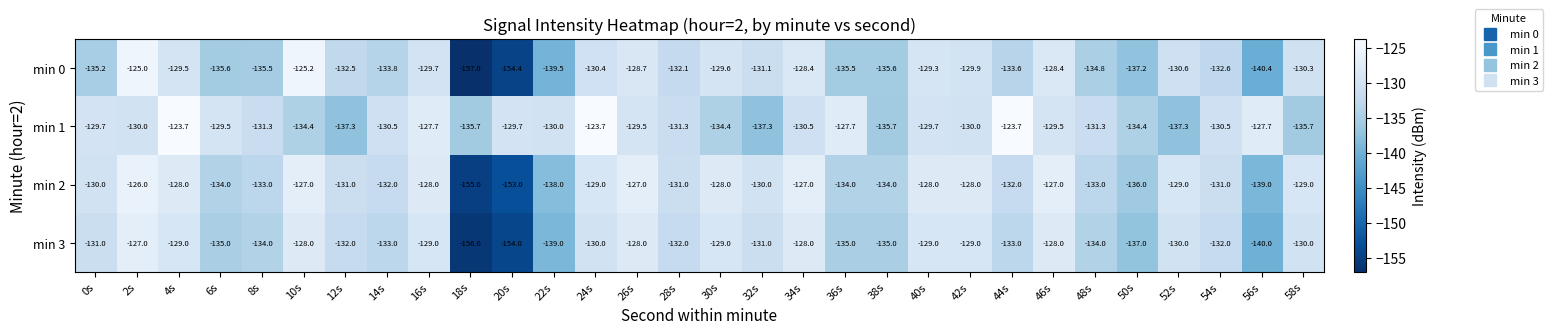

At which label does min 2 reach its minimum?

18s